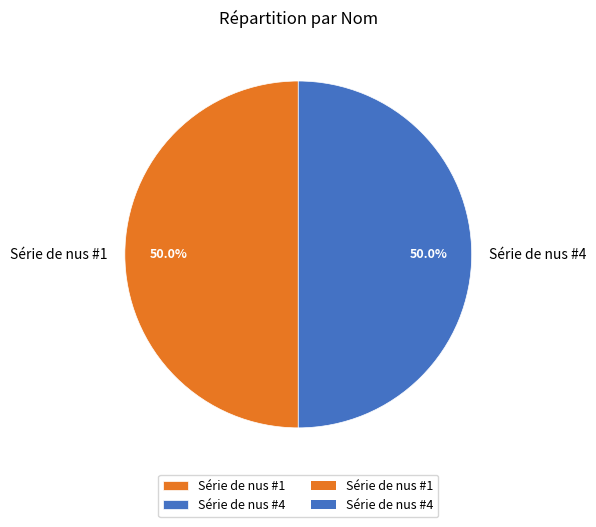

To the nearest percent, what portion does Série de nus #4 represent?

50%